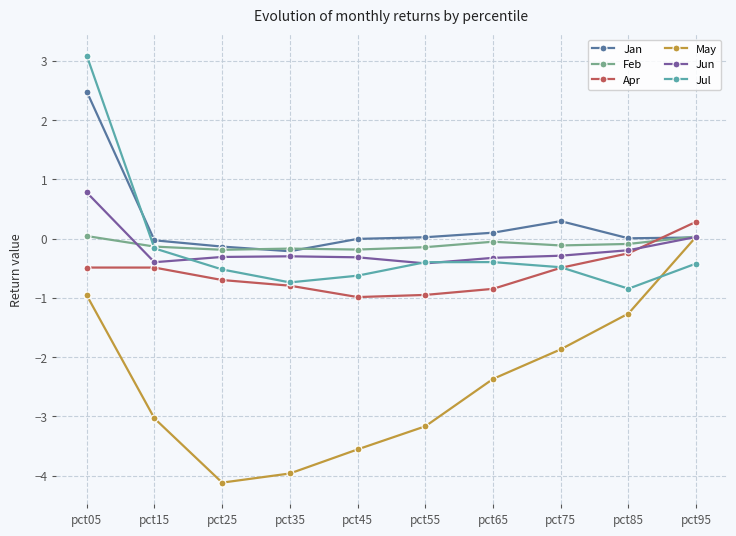

How many interior local valleys does the Jan series have?

2